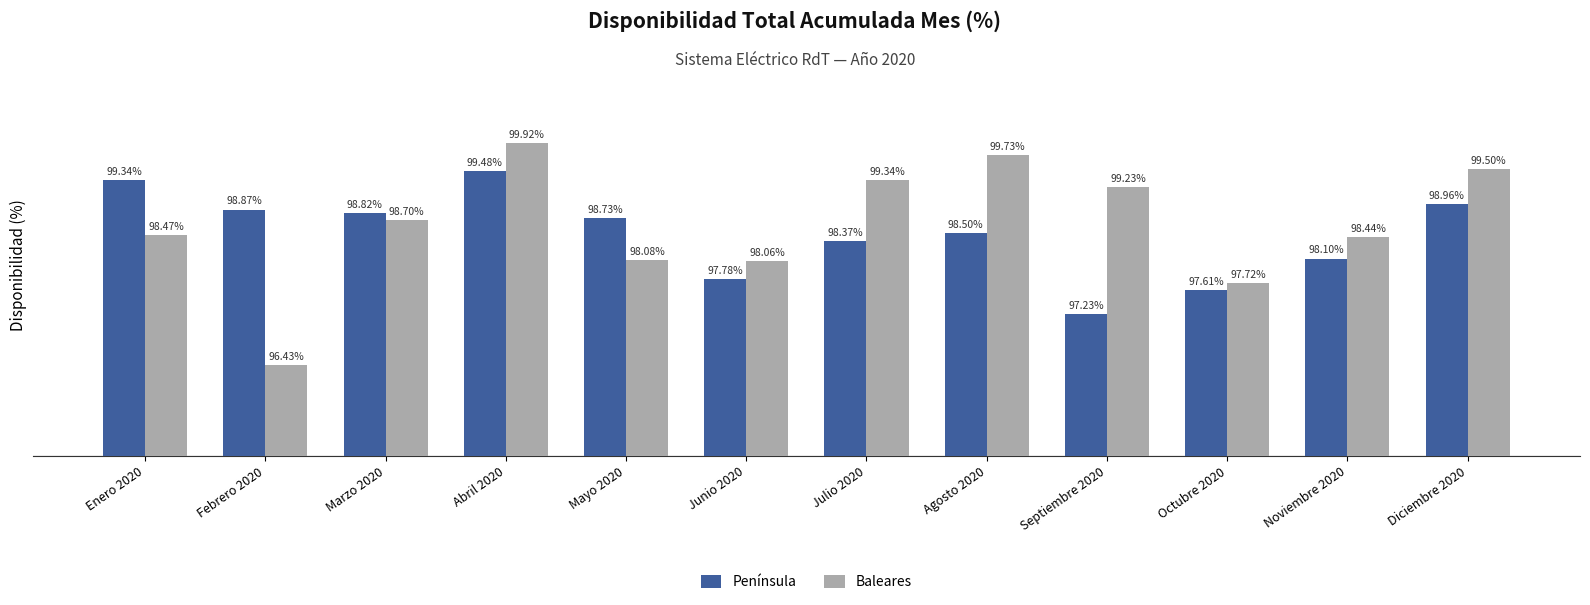

Which series has the largest total across all categories?

Baleares